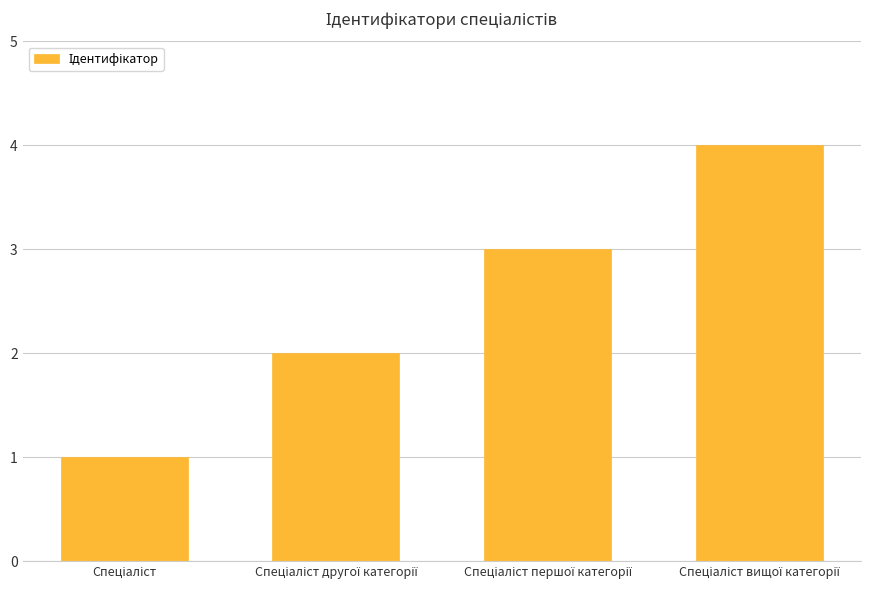

What is the maximum value shown in the chart?

4